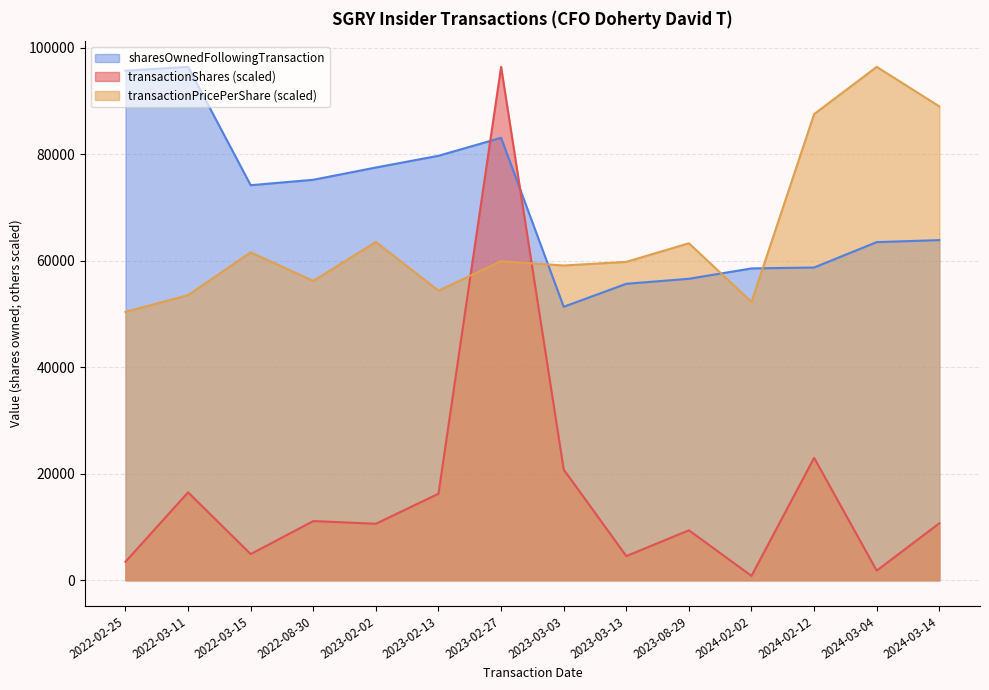

Which label corresponds to the largest value in the chart?

2023-02-27